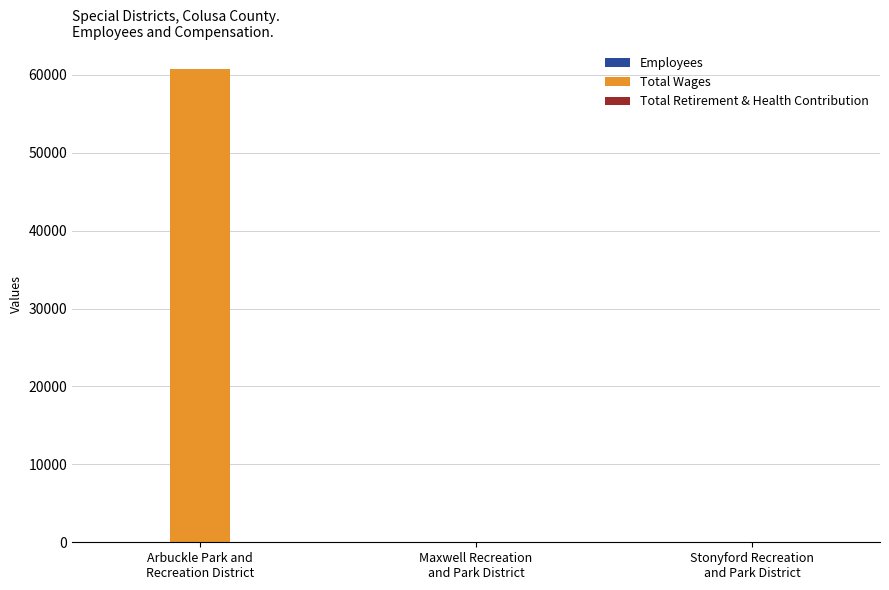

Which series has the largest total across all categories?

Total Wages